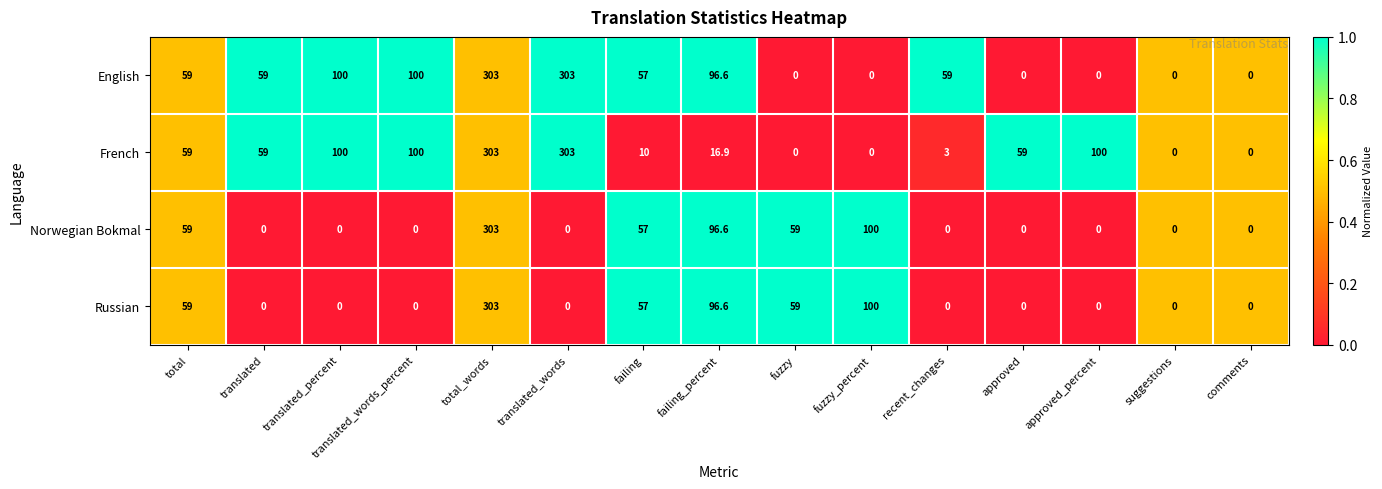

What is the difference between the English values at translated and failing_percent?

37.6